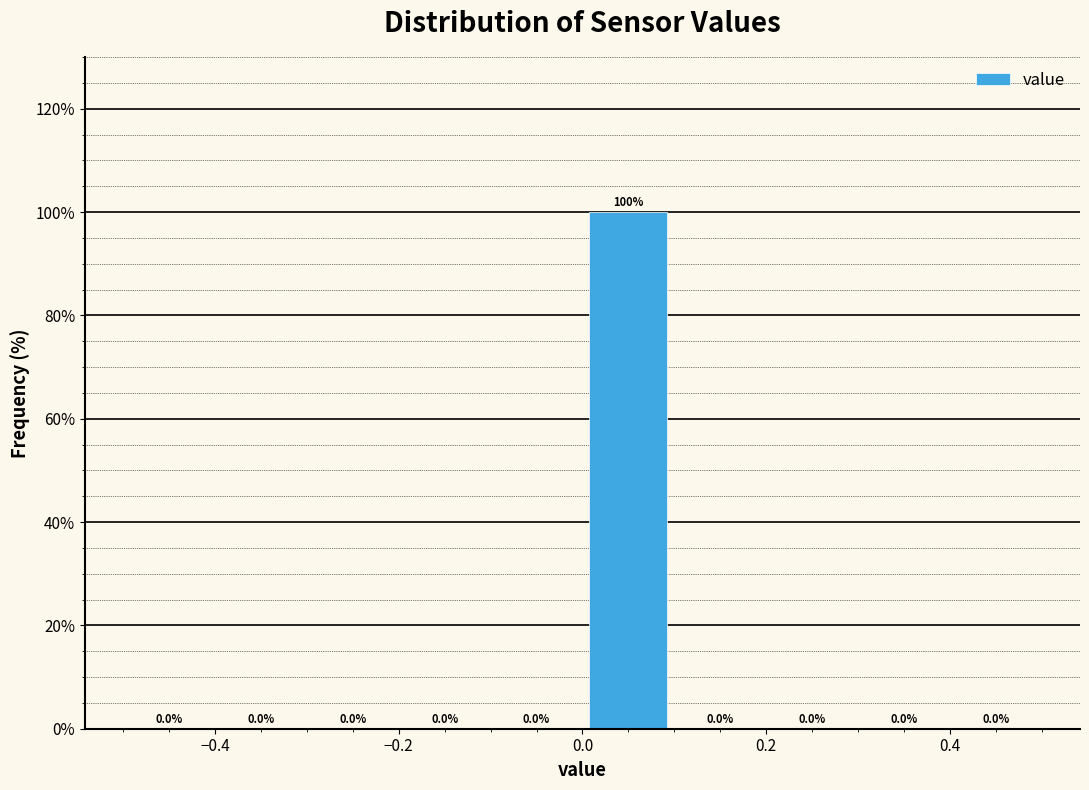

Reading left to right, transcribe this chart: for each bar, give the range it covers on the x-axis and its height.

-0.5 to -0.4: 0.0
-0.4 to -0.3: 0.0
-0.3 to -0.2: 0.0
-0.2 to -0.1: 0.0
-0.1 to 0.0: 0.0
0.0 to 0.1: 100.0
0.1 to 0.2: 0.0
0.2 to 0.3: 0.0
0.3 to 0.4: 0.0
0.4 to 0.5: 0.0